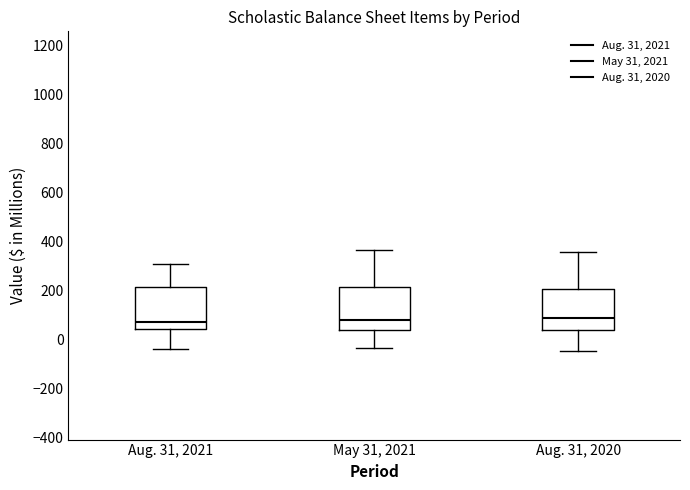

Reading left to right, read every box against the y-axis: the position of its median line, the range the box covers, and the ends of its whiskers. The values are not printed on the chart, so give them approximately, as read against the axis.

Aug. 31, 2021: median 80, box 40 to 220, whiskers -40 to 300
May 31, 2021: median 80, box 40 to 220, whiskers -40 to 360
Aug. 31, 2020: median 80, box 40 to 200, whiskers -40 to 360